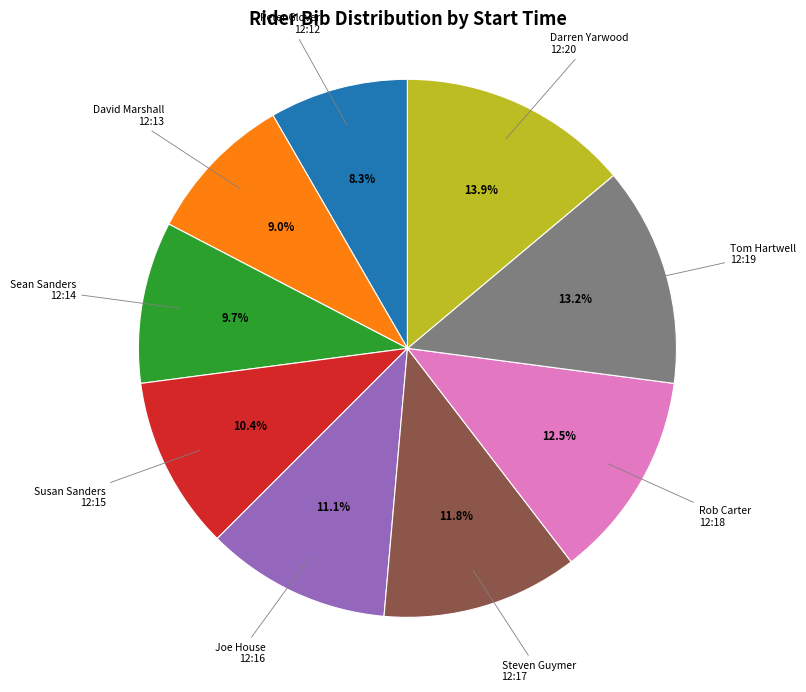

Is there any slice that represents more than half of the pie?

No